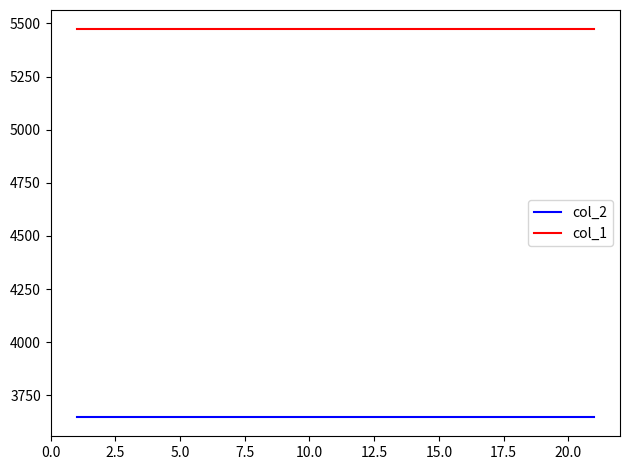

Does the chart have visible grid lines?

No